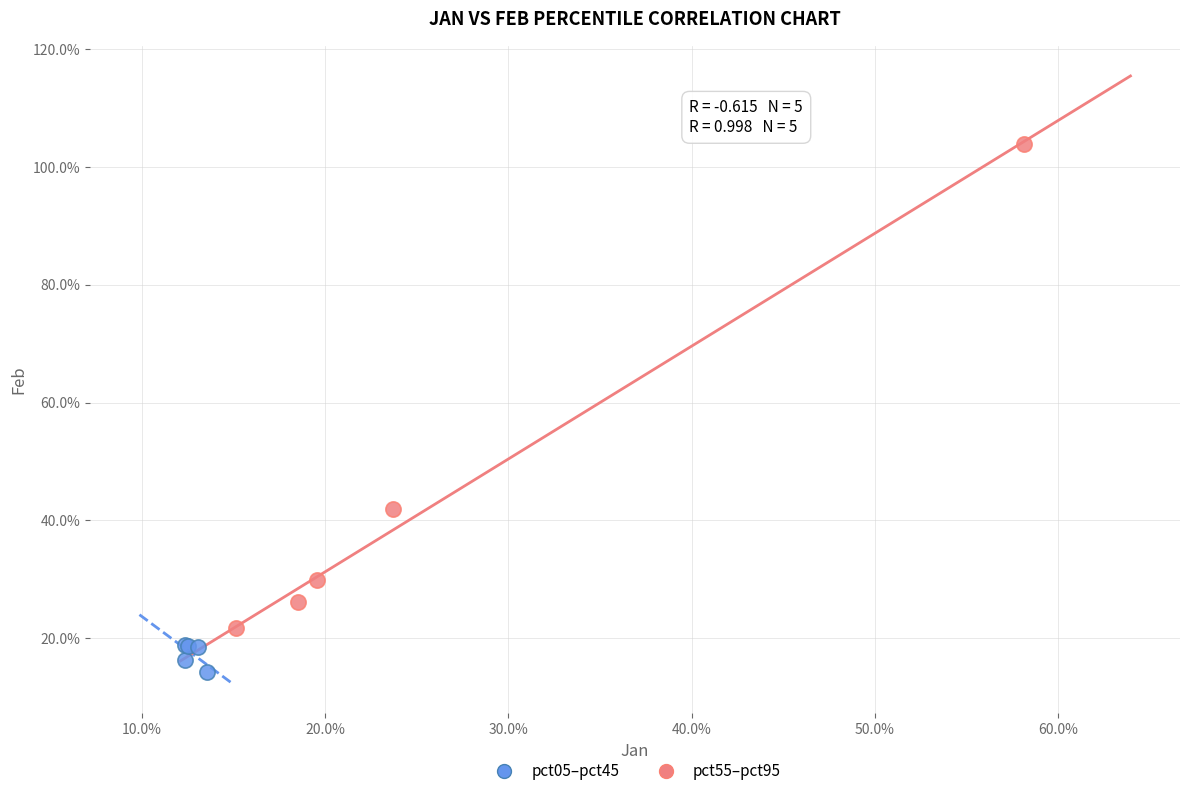

Which series has the widest spread of Y values?

pct55–pct95